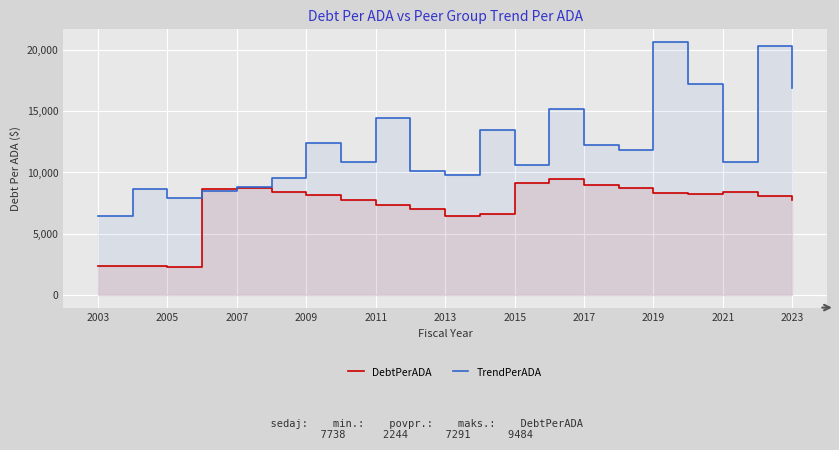

What is the value of the TrendPerADA point at the 9th from the left?

14457.2